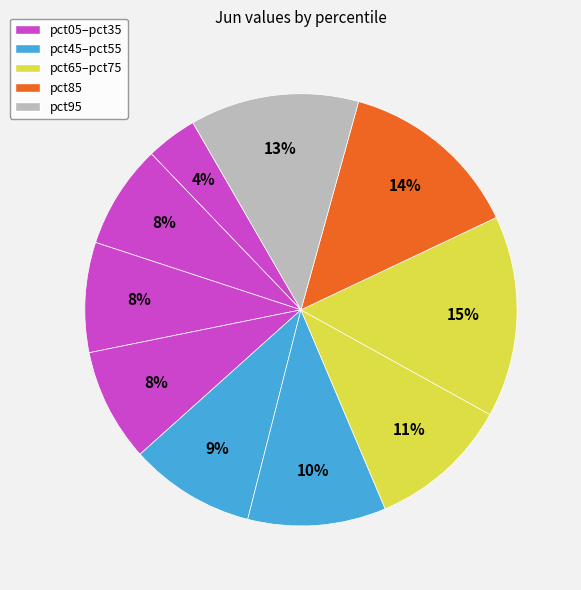

Count the number of slices in the pie.

10